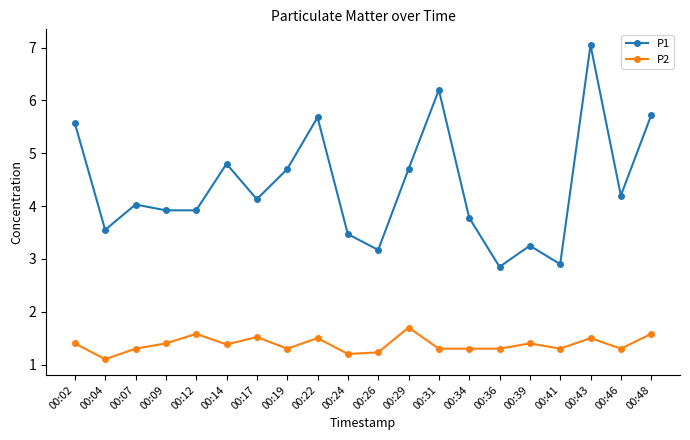

List the series in order of their peak value, lowest first.

P2, P1